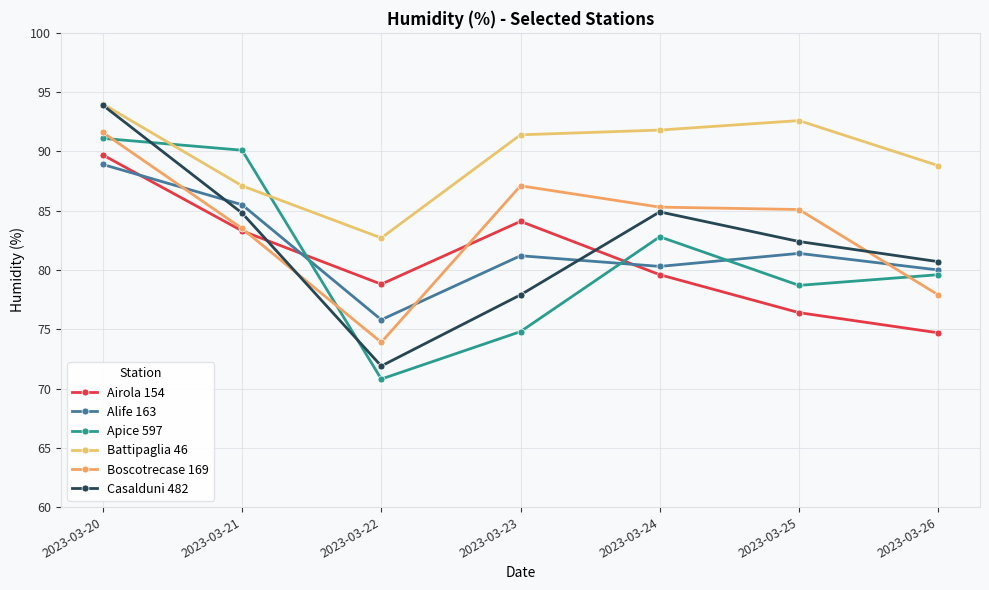

What is the difference between the maximum and second lowest values in the Boscotrecase 169 series?

13.7